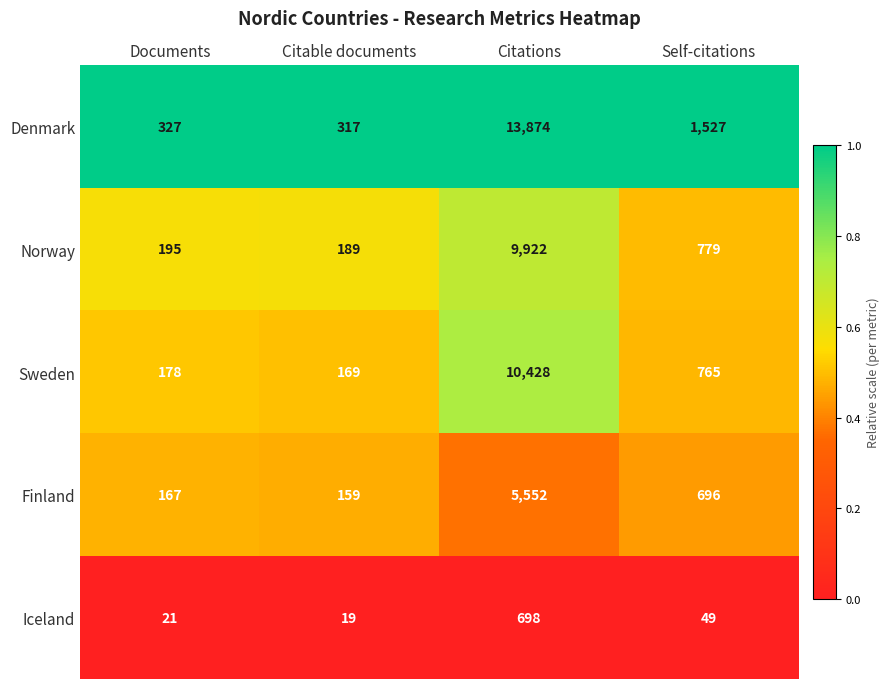

Rank the series by their maximum value, from highest to lowest.

Denmark, Sweden, Norway, Finland, Iceland